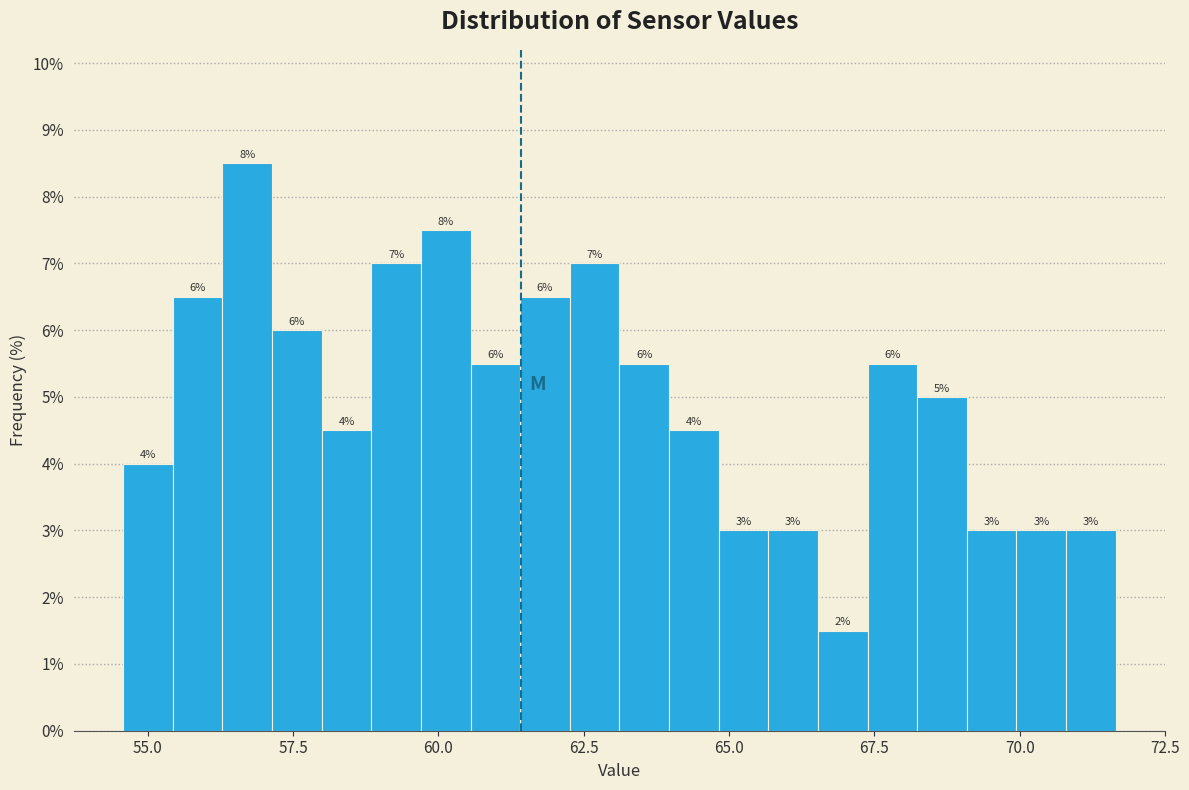

Read against the x-axis, roughly where is the centre of the tallest bar?

56.5